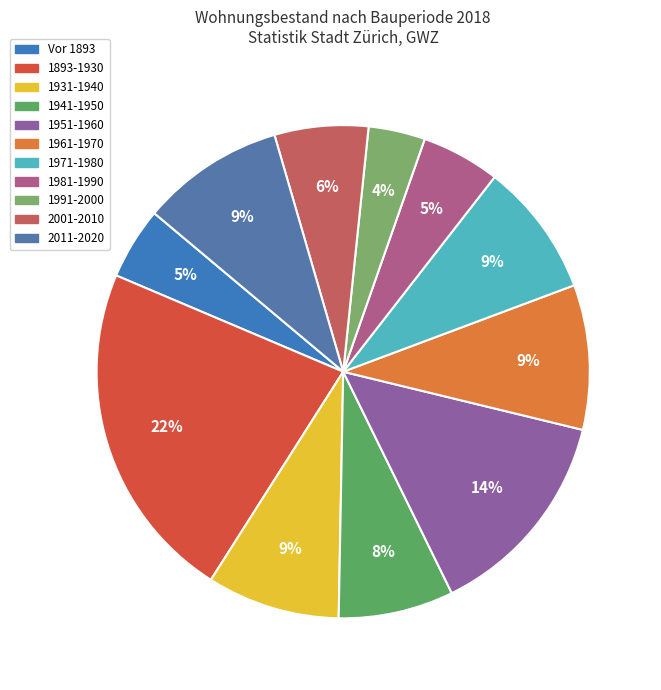

Do 2011-2020 and 2001-2010 together represent more than half of the pie?

No